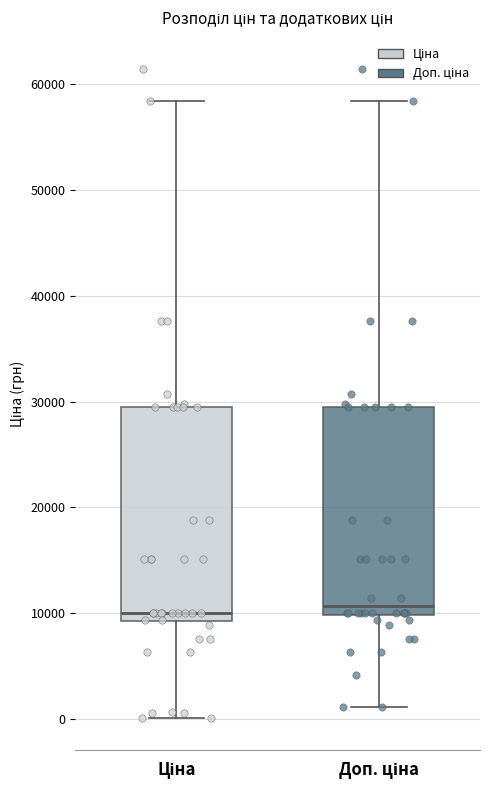

Reading left to right, read every box against the y-axis: the position of its median line, the range the box covers, and the ends of its whiskers. The values are not printed on the chart, so give them approximately, as read against the axis.

Ціна: median 10000, box 9000 to 29000, whiskers 0 to 58000
Доп. ціна: median 11000, box 10000 to 29000, whiskers 1000 to 58000